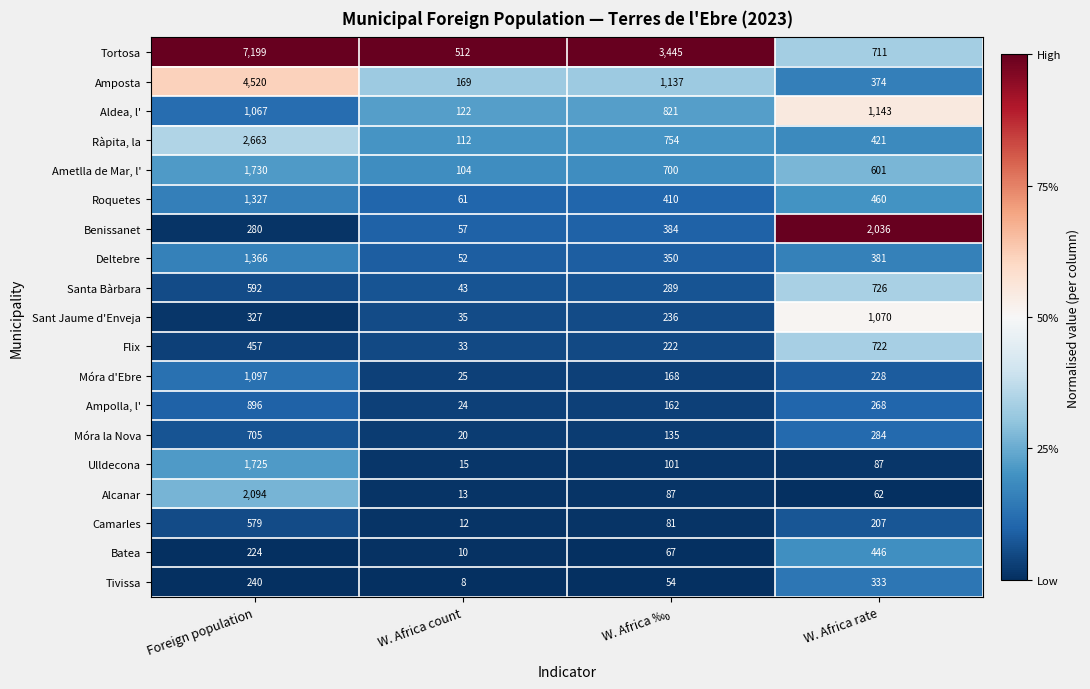

Which category has the highest value across all series?

Foreign population